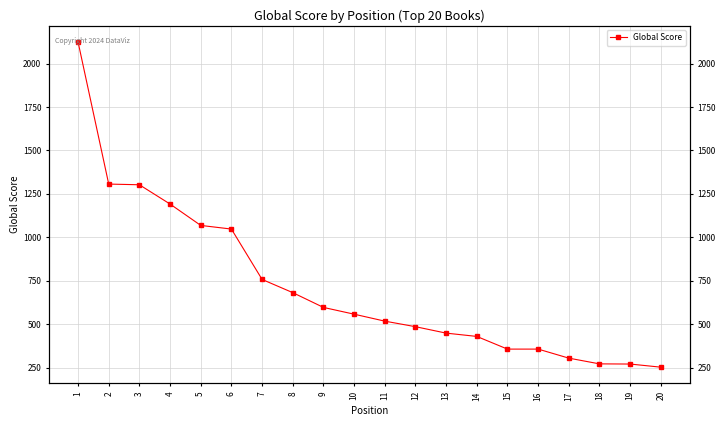

Which category has the lowest value across all series?

20